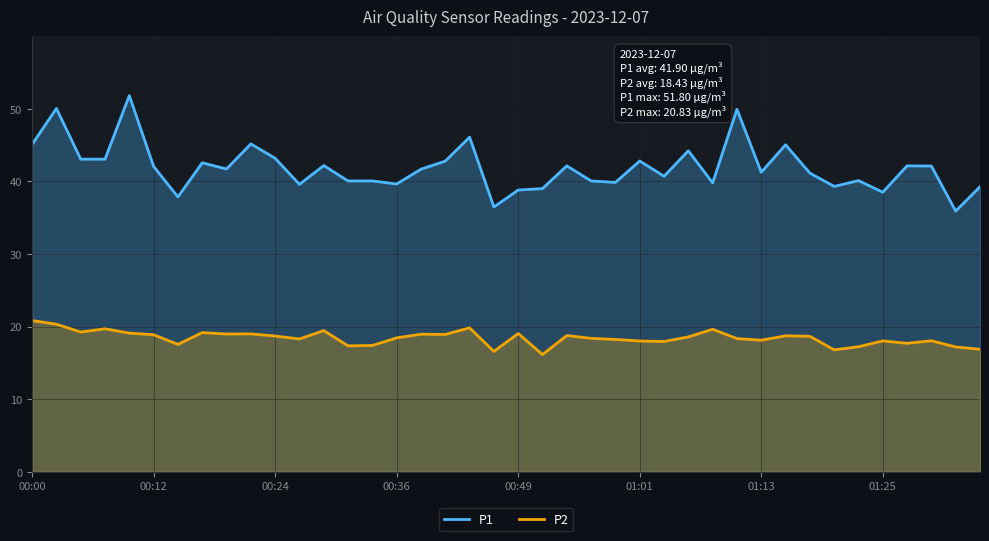

Rank the series by their average value, from lowest to highest.

P2, P1